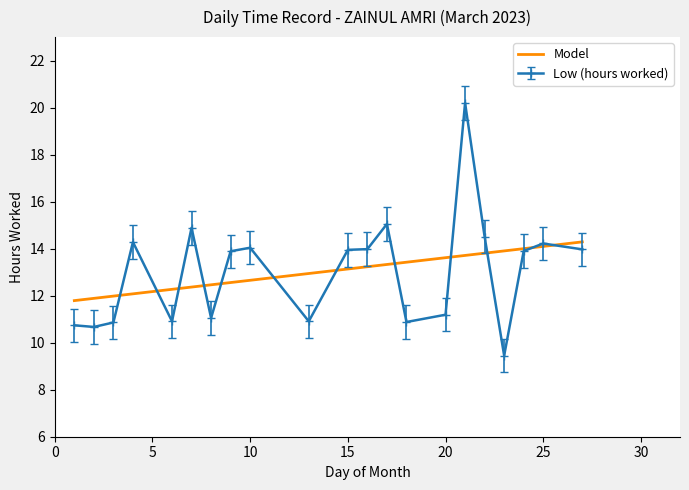

How many categories are shown in the chart?

21